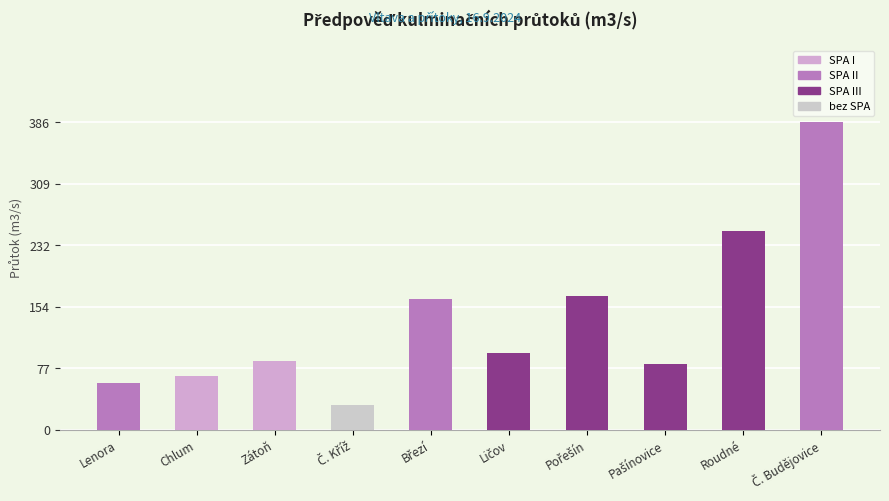

Read the value at Lenora, to the nearest 50.

50